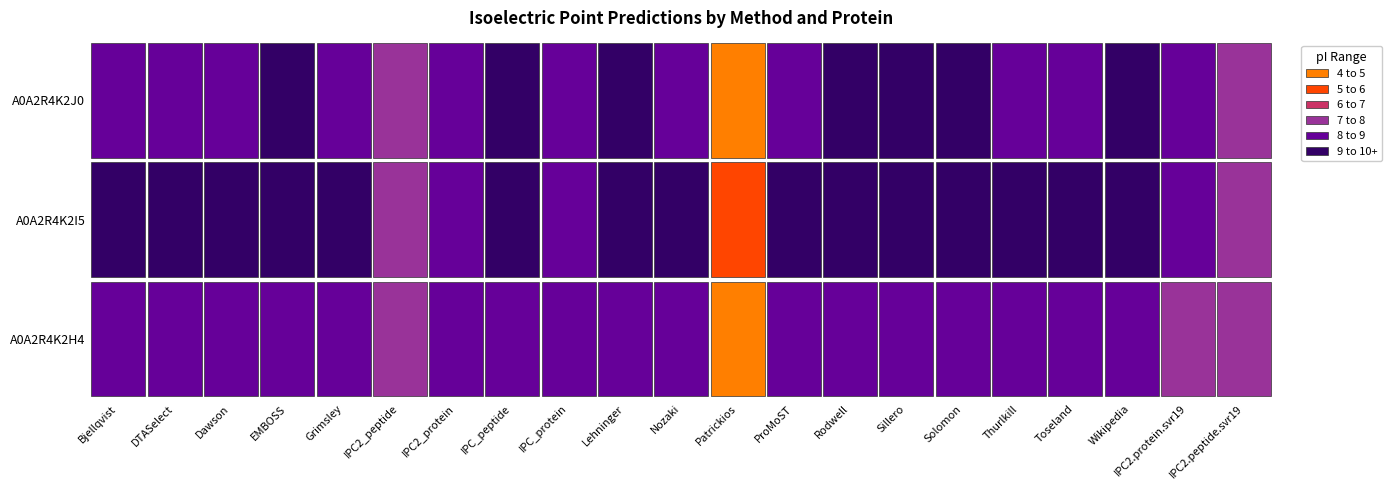

Rank the categories by tr|A0A2R4K2I5|A0A2R4K2I5_9RHAB value from highest to lowest.

Rodwell, EMBOSS, Wikipedia, IPC_peptide, Solomon, Grimsley, Lehninger, Dawson, Sillero, Thurlkill, Nozaki, Toseland, Bjellqvist, DTASelect, ProMoST, IPC2.protein.svr19, IPC2_protein, IPC_protein, IPC2.peptide.svr19, IPC2_peptide, Patrickios